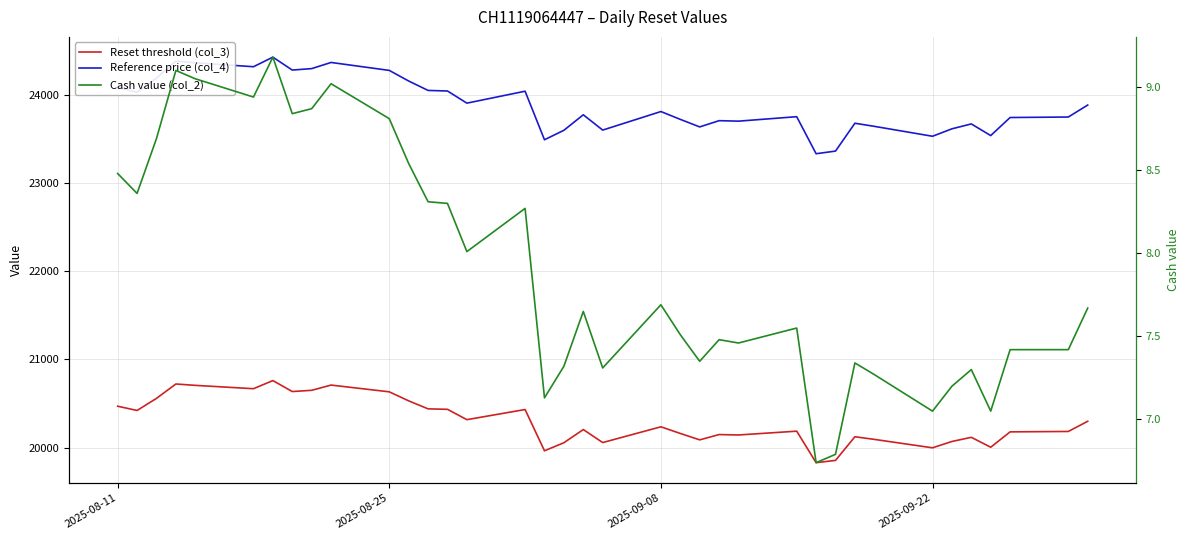

True or false: Cash value (col_2) has a value of 13.3 at 18.

False